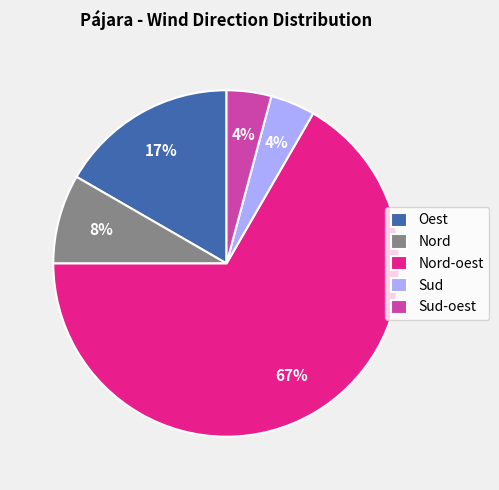

To the nearest percent, what portion does Nord-oest represent?

67%